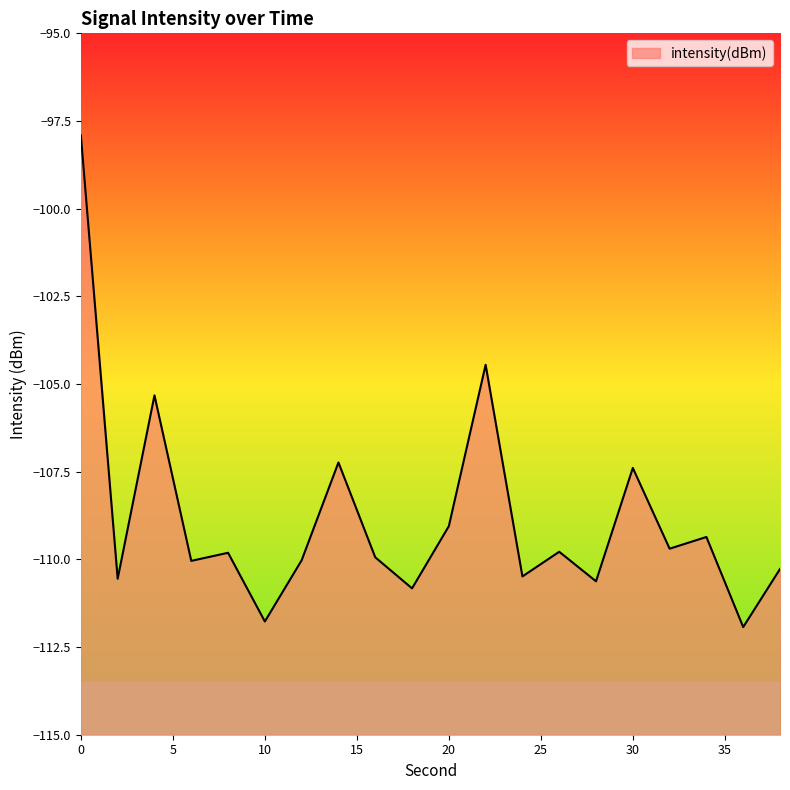

List the labels in order of value, smallest first.

36, 10, 18, 28, 2, 24, 38, 6, 12, 16, 8, 26, 32, 34, 20, 30, 14, 4, 22, 0